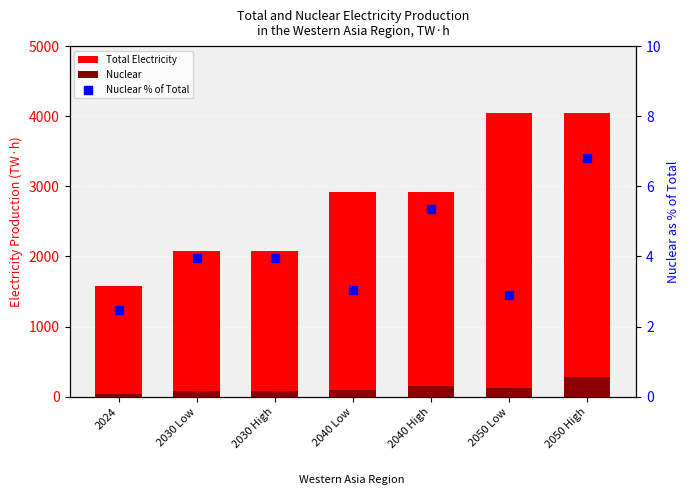

Which series has the widest spread of Y values?

Total Electricity